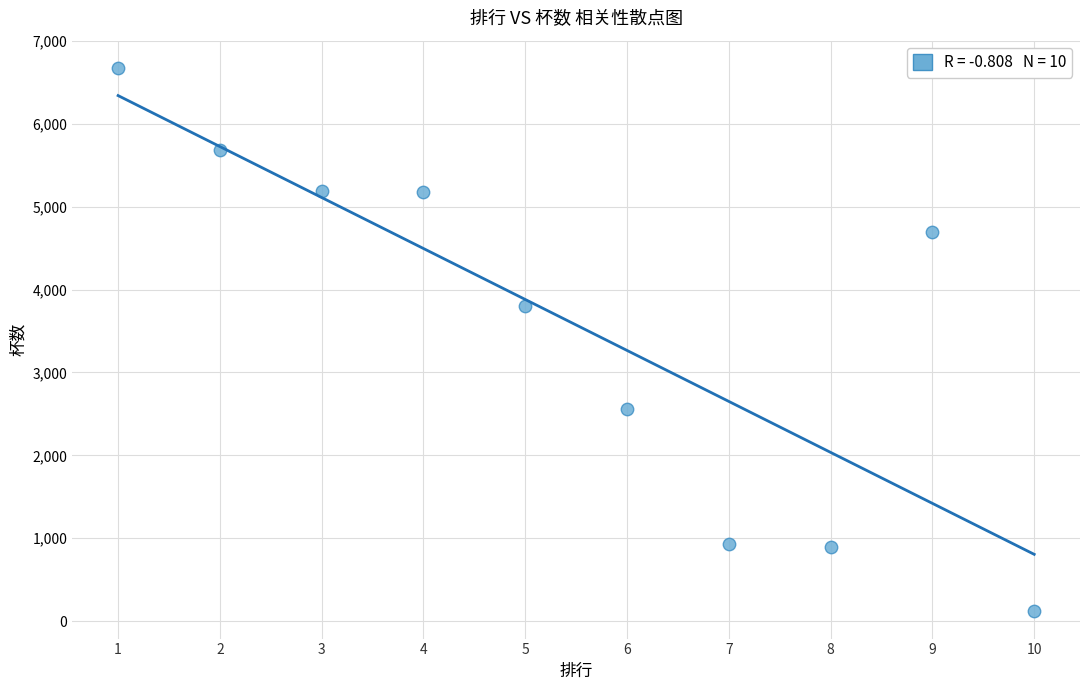

What Y value in the scatter plot is closest to 3396?

3800